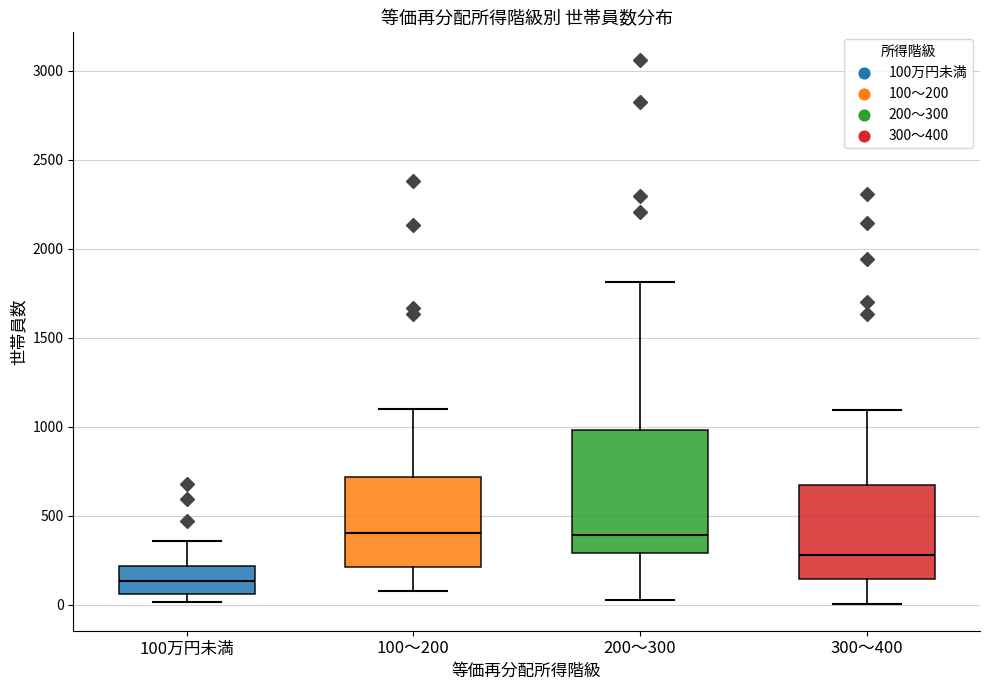

Which box is the tallest, from its lower edge to its upper edge?

200～300